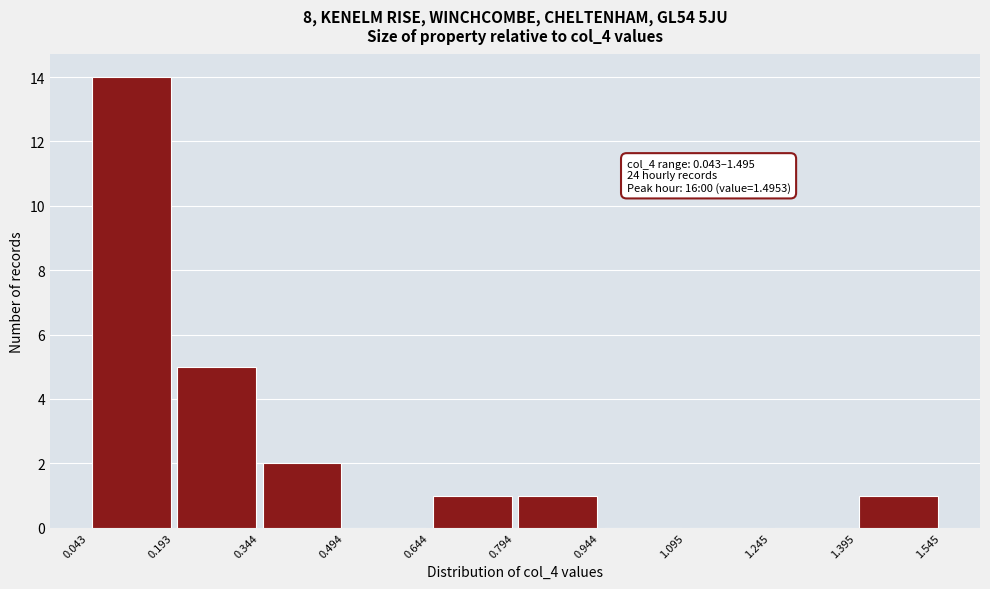

Which range on the x-axis has the tallest bar?

0.043 to 0.193